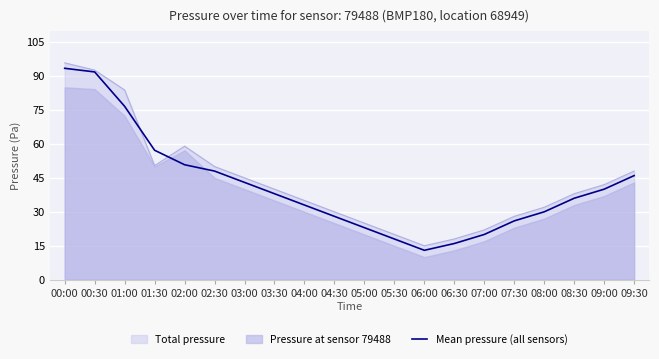

Rank the categories by value from lowest to highest.

06:00, 06:30, 05:30, 07:00, 05:00, 07:30, 04:30, 08:00, 04:00, 08:30, 03:30, 09:00, 03:00, 09:30, 02:30, 02:00, 01:30, 01:00, 00:30, 00:00